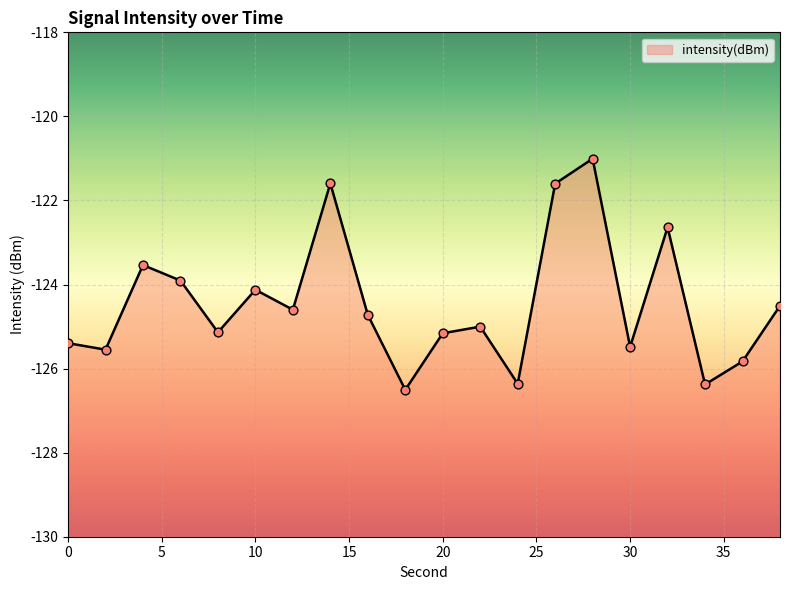

What is the change in value from 18 to 24?

+0.1